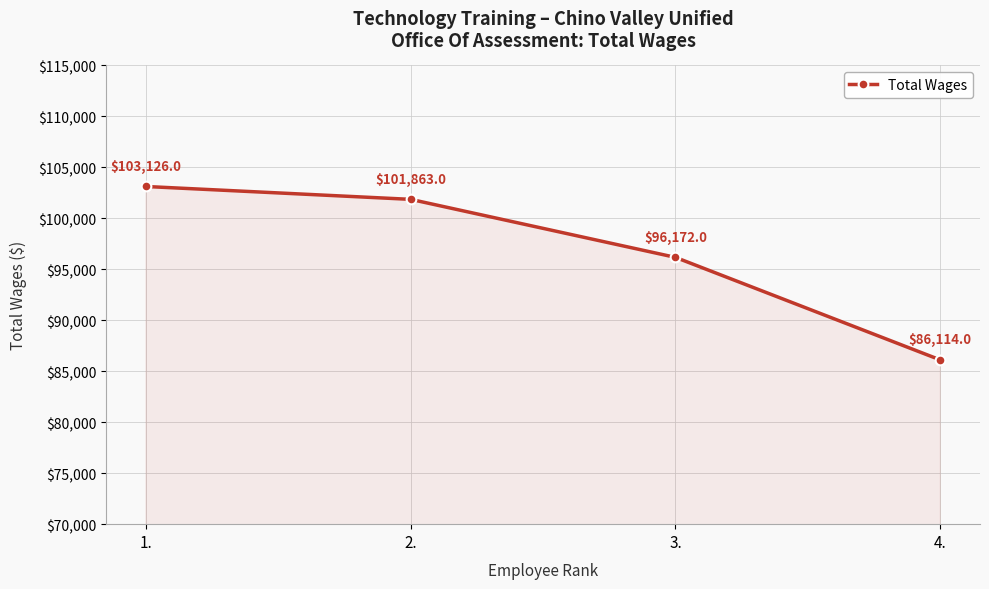

What is the value of the 2nd point from the left?

101863